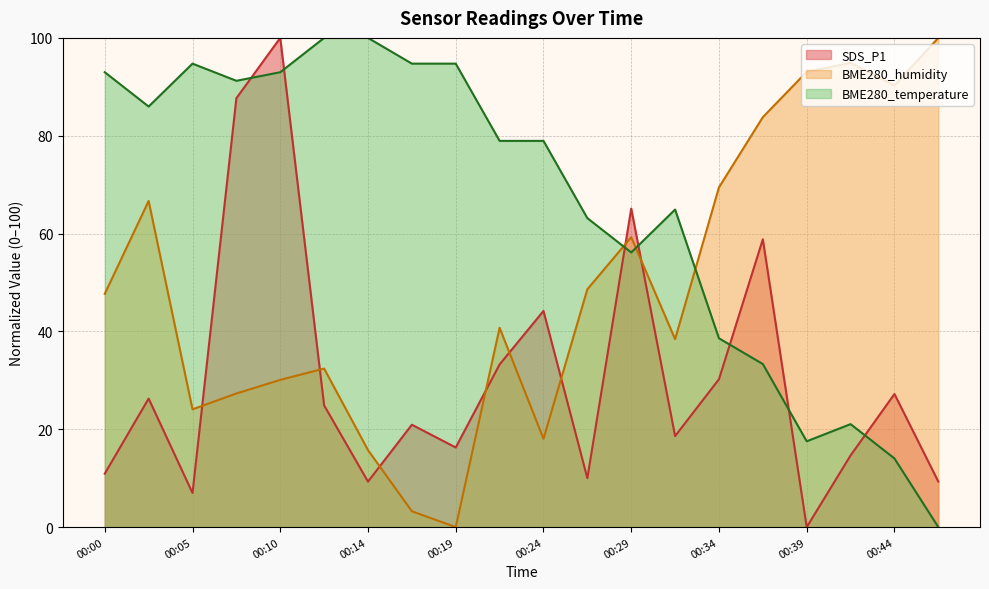

Which series has the largest total across all categories?

BME280_temperature